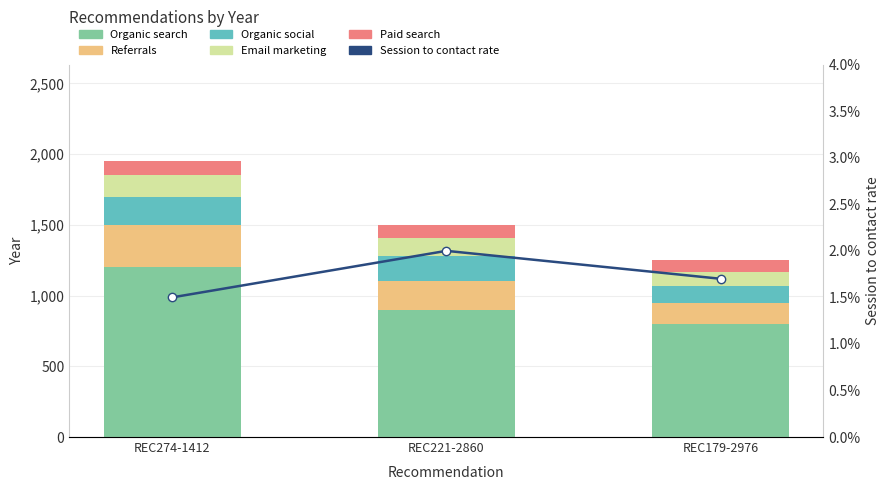

What is the approximate value of Organic social at REC221-2860?

180.0